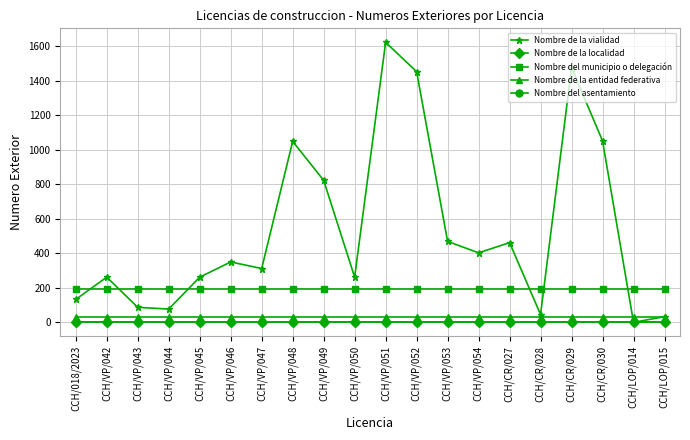

Which category has the highest value in the Nombre de la vialidad series?

CCH/VP/051